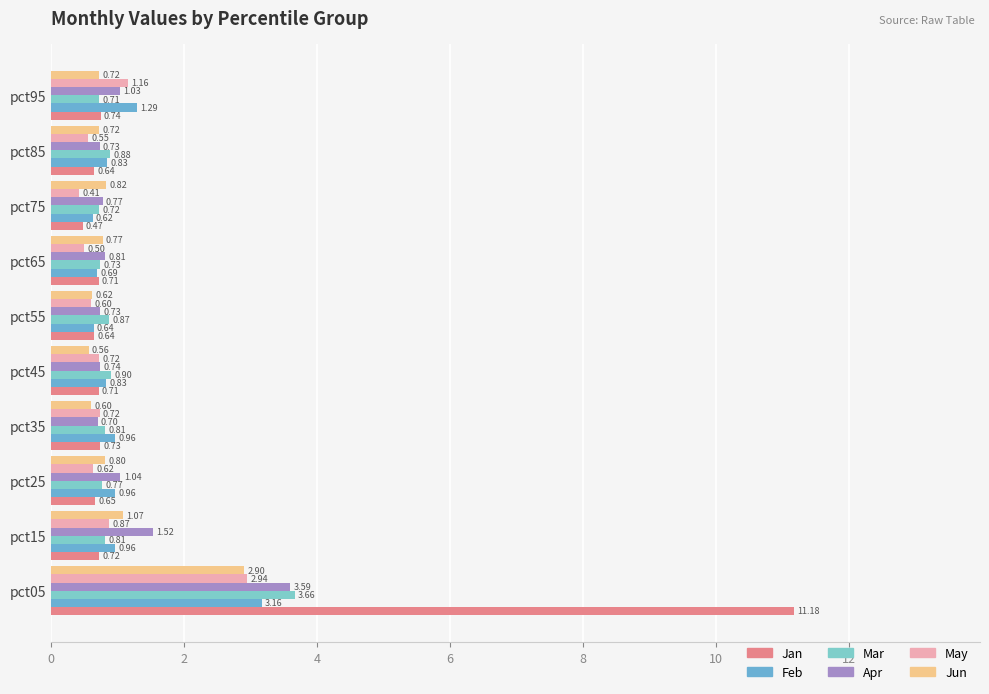

Count the number of categories in the chart.

10